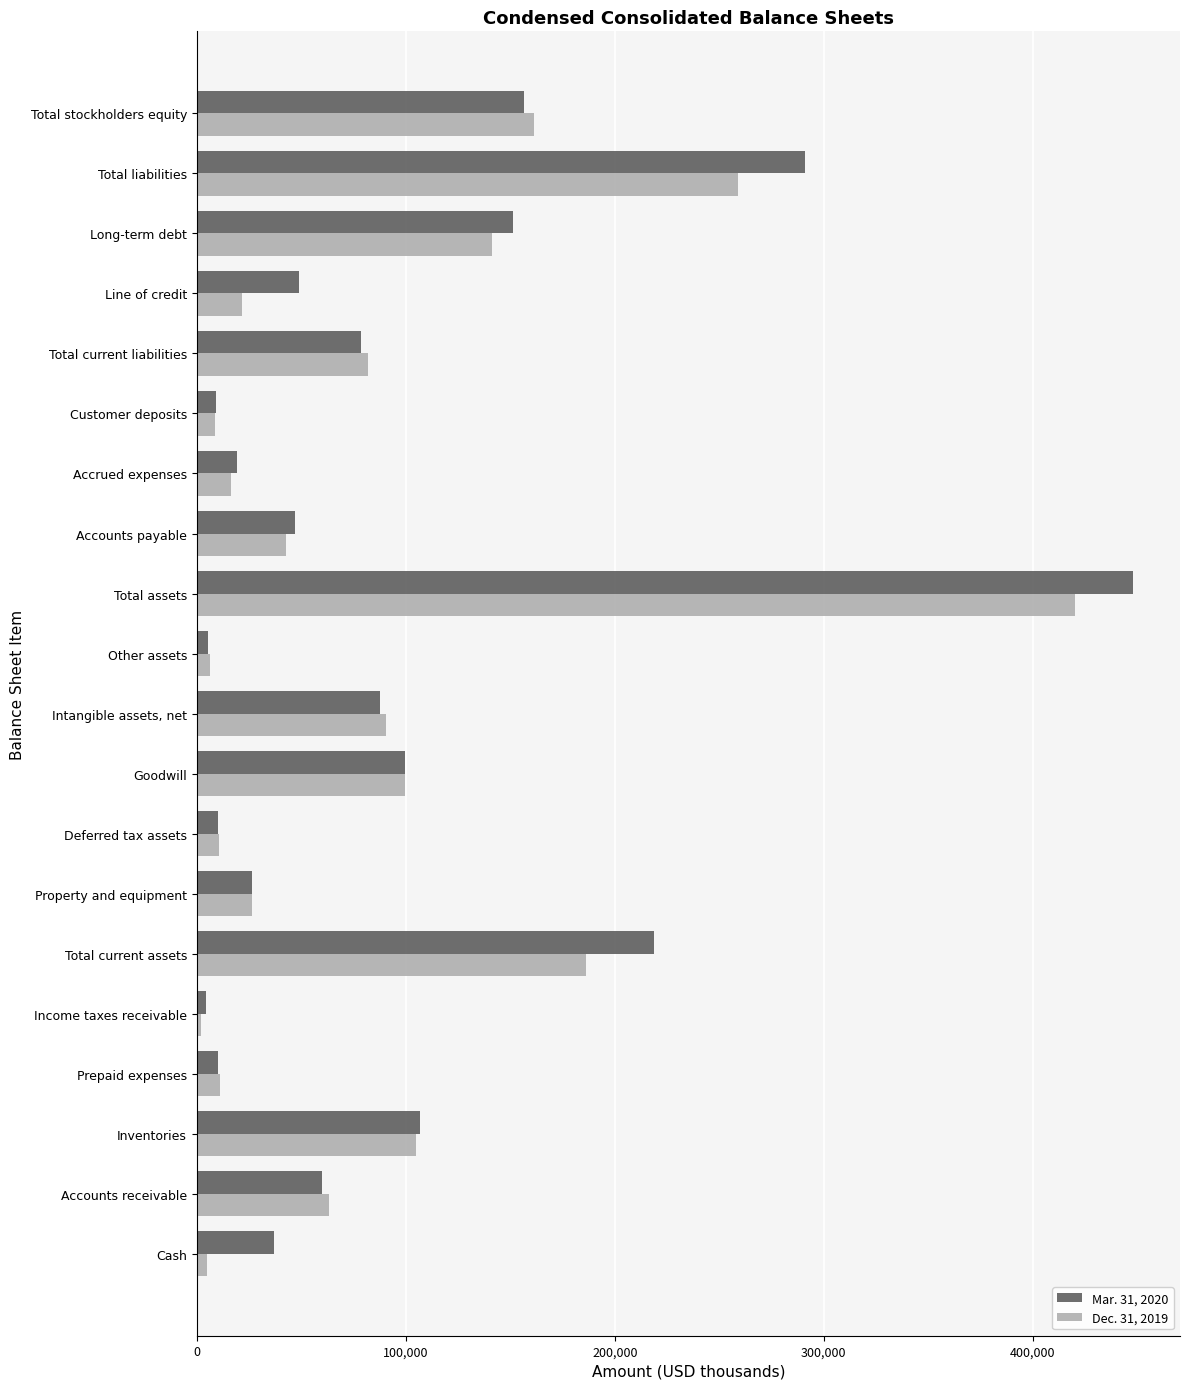

What are all the series names shown in the legend?

Mar. 31, 2020, Dec. 31, 2019